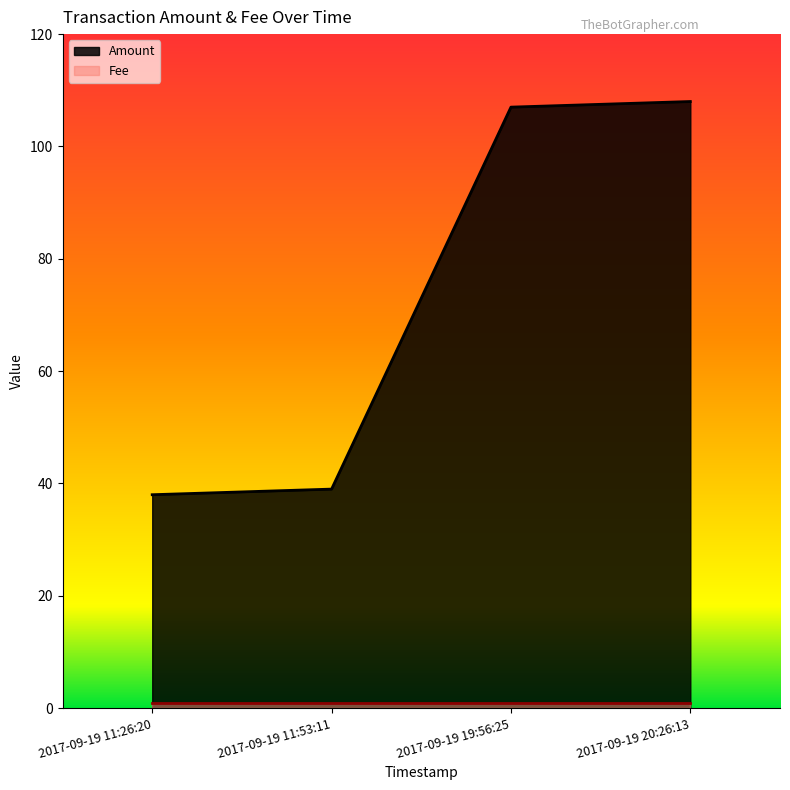

True or false: there are more than 0 points higher than both neighbors.

False